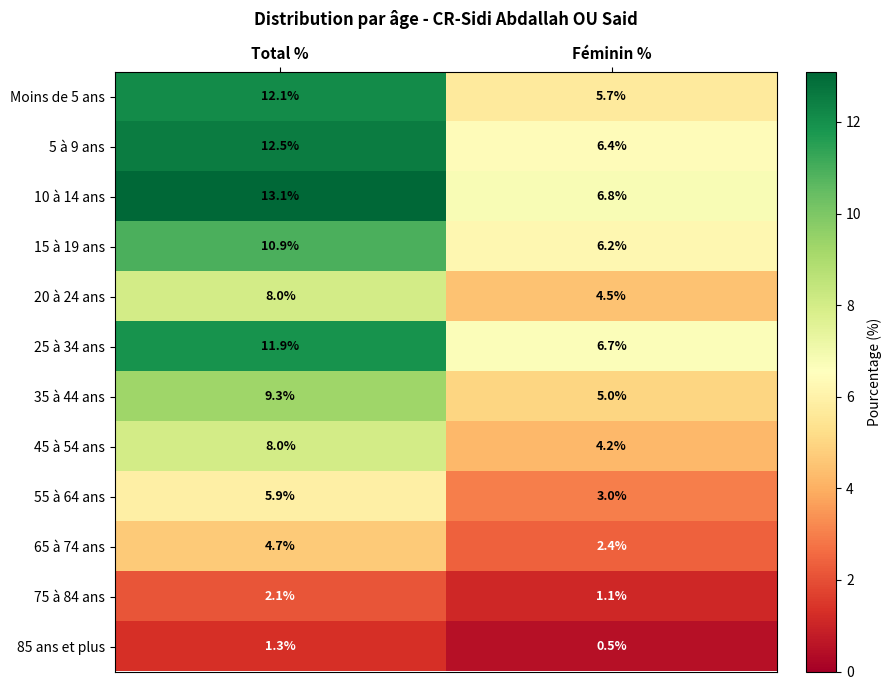

Reading left to right, extract all data points from this chart.

Moins de 5 ans: 12.1	5.7
5 à 9 ans: 12.5	6.4
10 à 14 ans: 13.1	6.8
15 à 19 ans: 10.9	6.2
20 à 24 ans: 8.0	4.5
25 à 34 ans: 11.9	6.7
35 à 44 ans: 9.3	5.0
45 à 54 ans: 8.0	4.2
55 à 64 ans: 5.9	3.0
65 à 74 ans: 4.7	2.4
75 à 84 ans: 2.1	1.1
85 ans et plus: 1.3	0.5